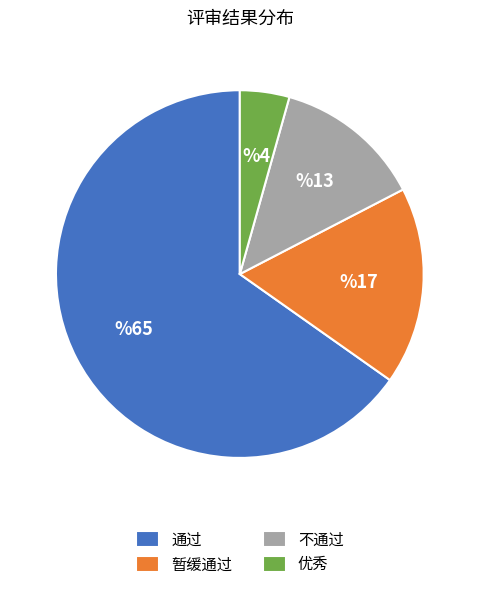

What is the smallest slice in the pie chart?

优秀